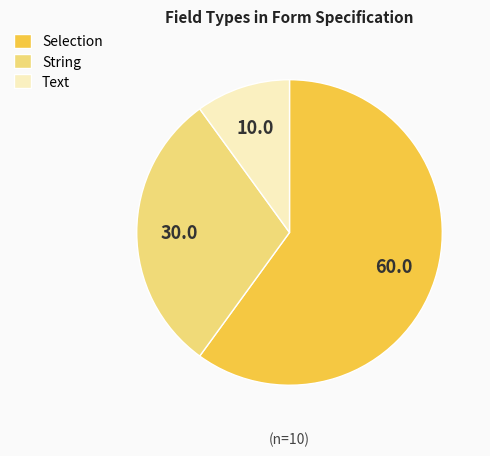

Is there a majority slice in this chart?

Yes